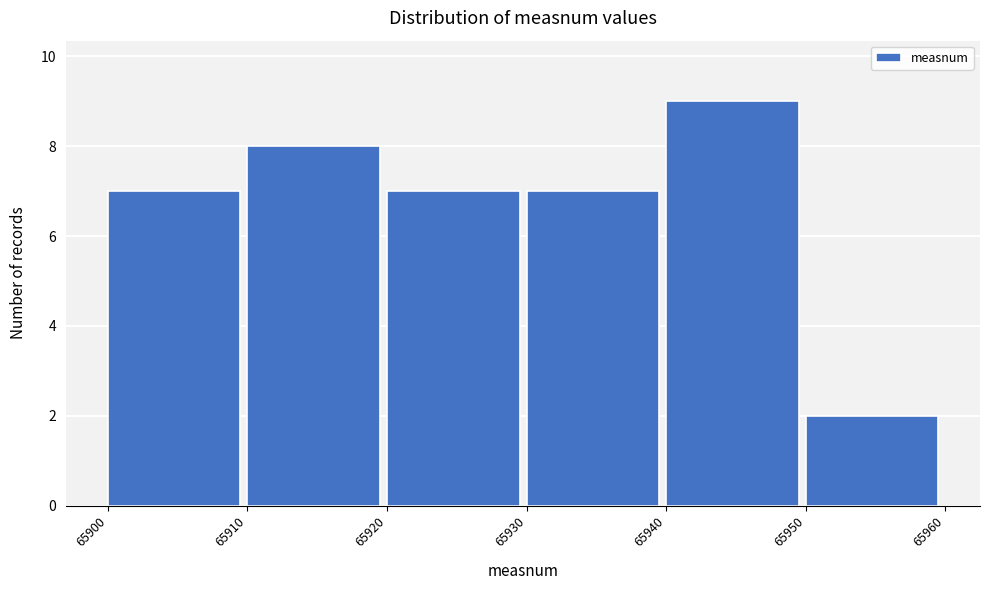

What is the height of the bar covering 65900 to 65910 on the x-axis? The values are not printed on the chart, so give them approximately, as read against the axis.

7